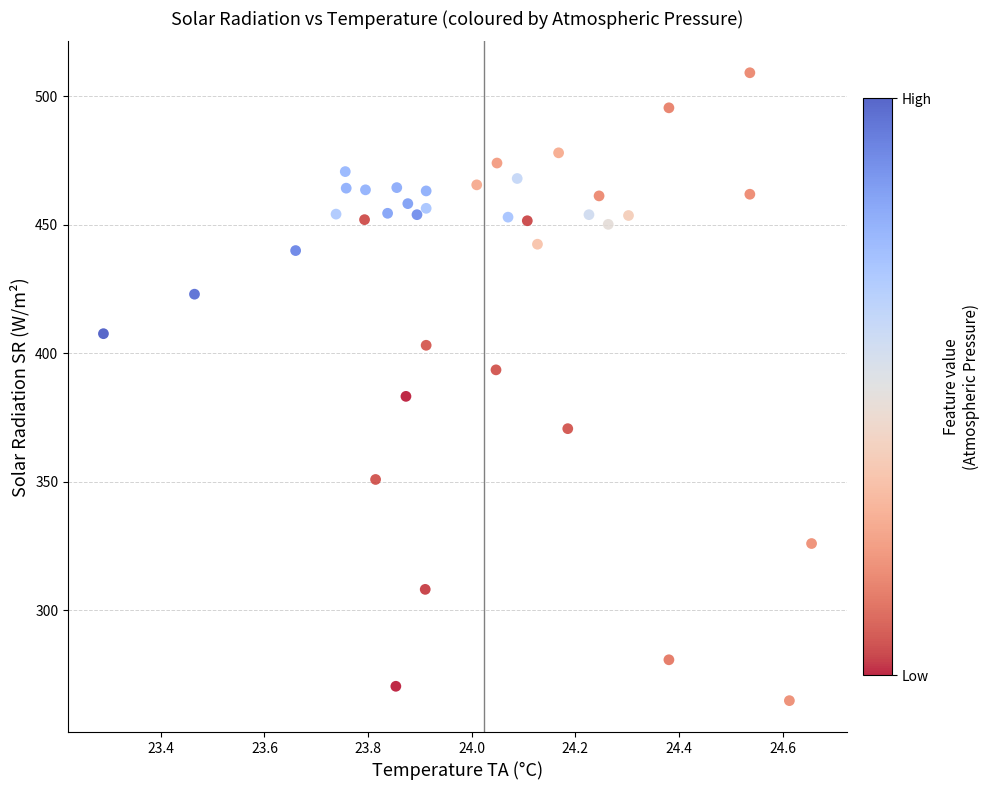

What Y value in the scatter plot is closest to 386?

383.1